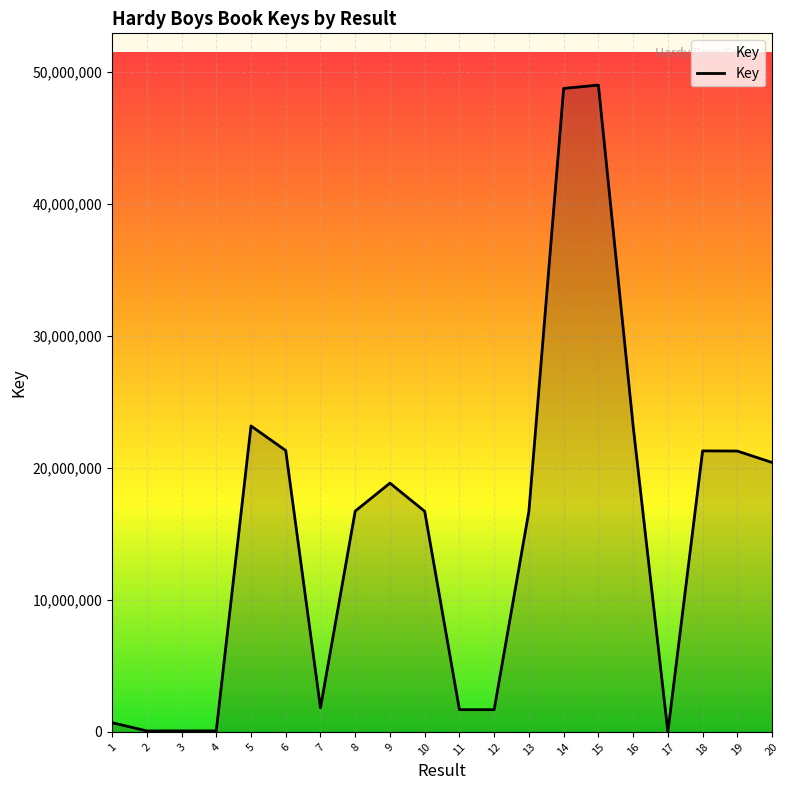

The value at 16 is 32828367. True or false?

False